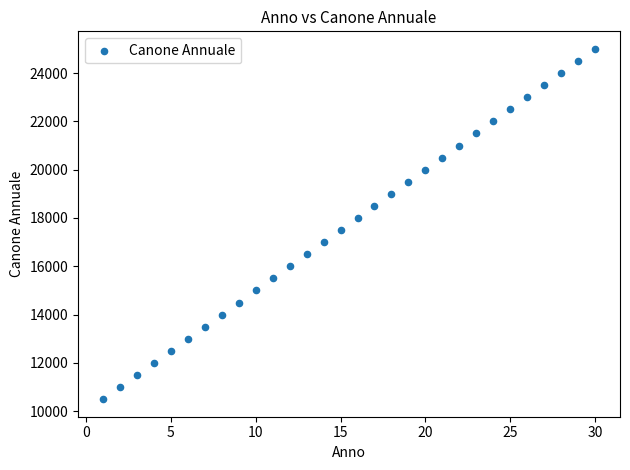

What is the range of Y values (max minus min)?

14500